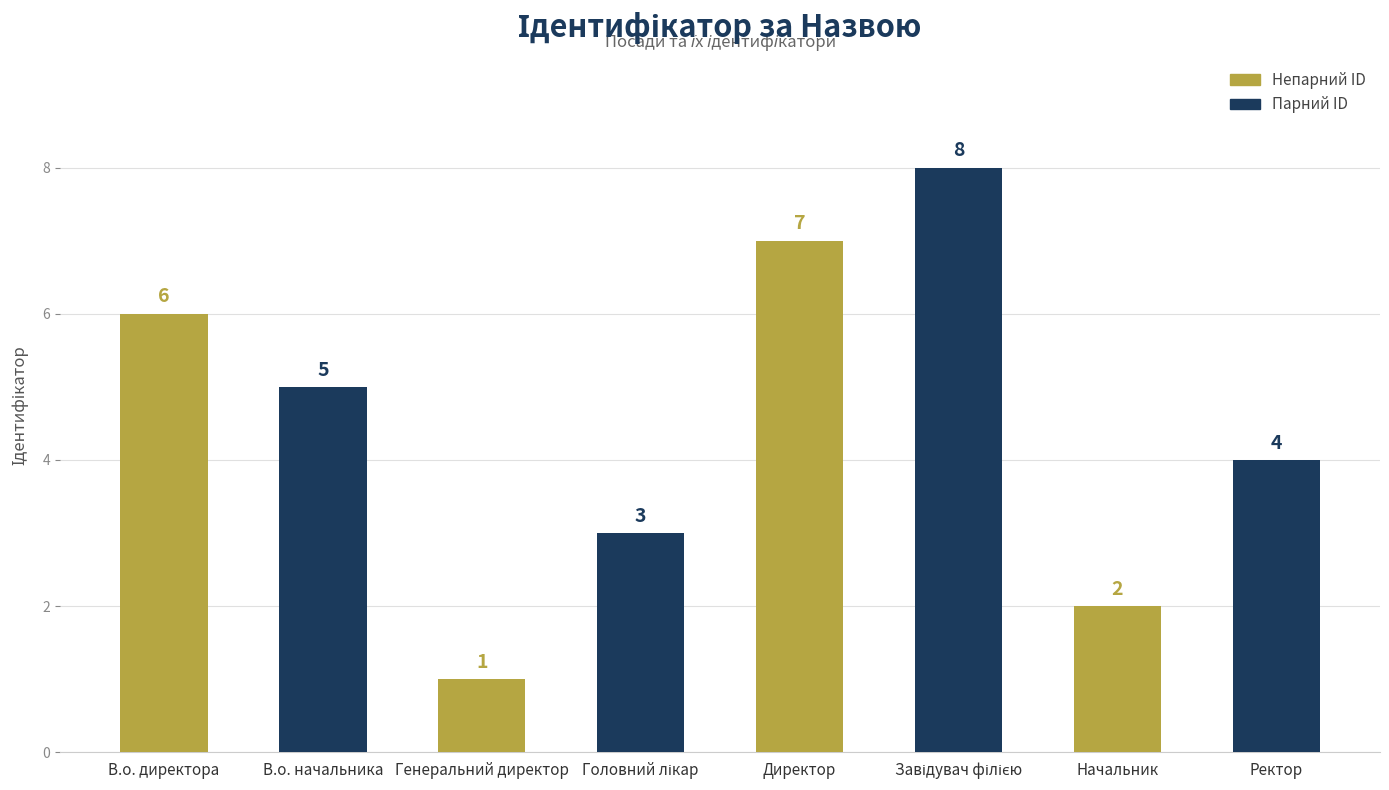

Between Директор and Генеральний директор, which is larger?

Директор